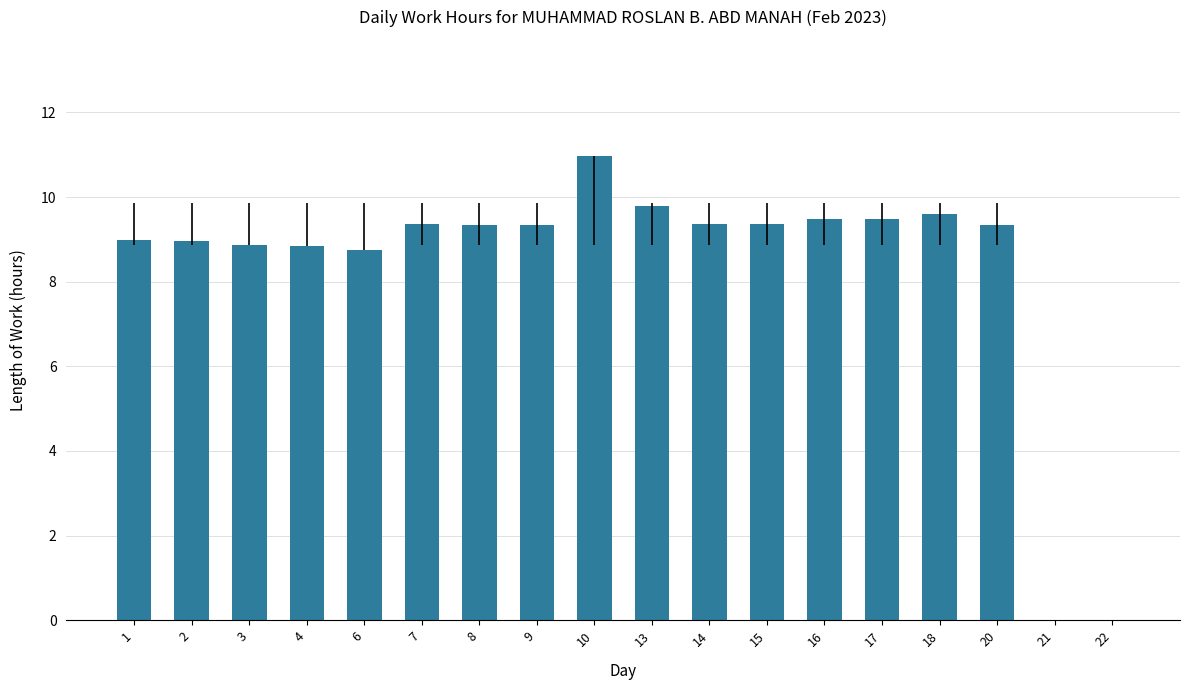

What is the change in value from 14 to 22?

-9.4